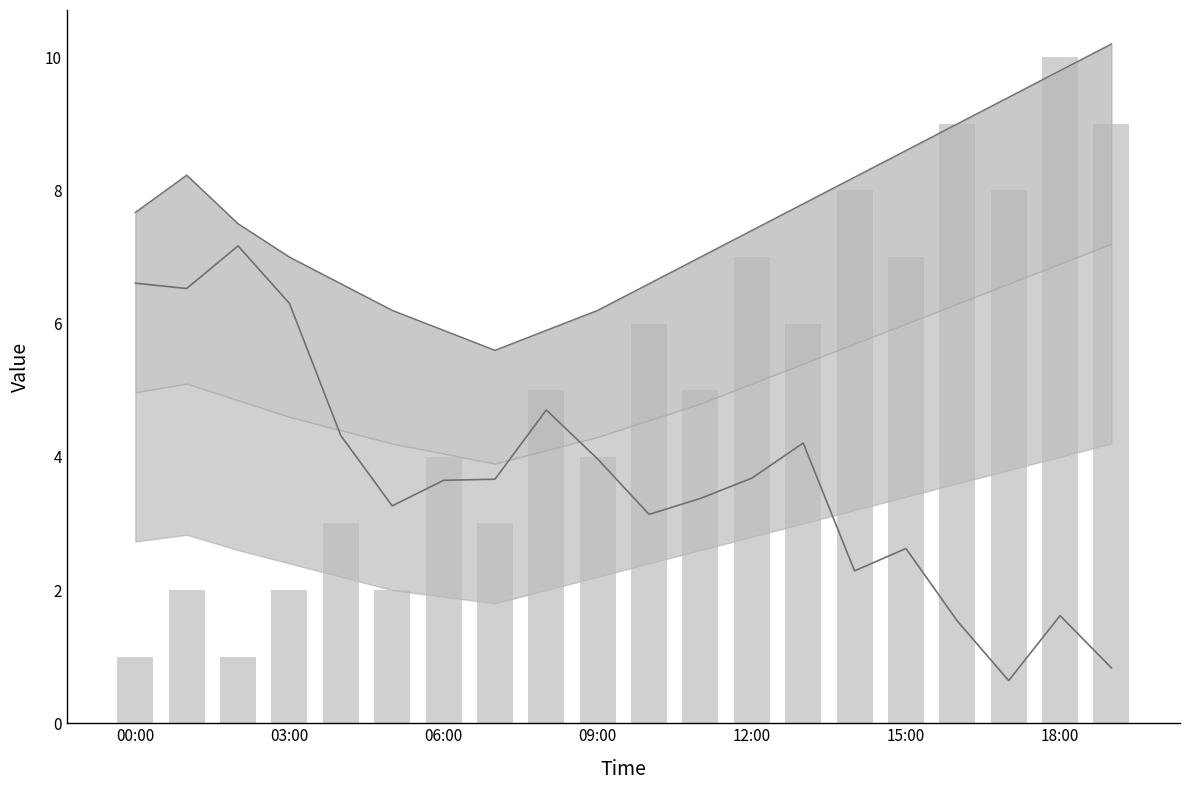

At which label does SDS_P1_upper_line first exceed 7?

00:00